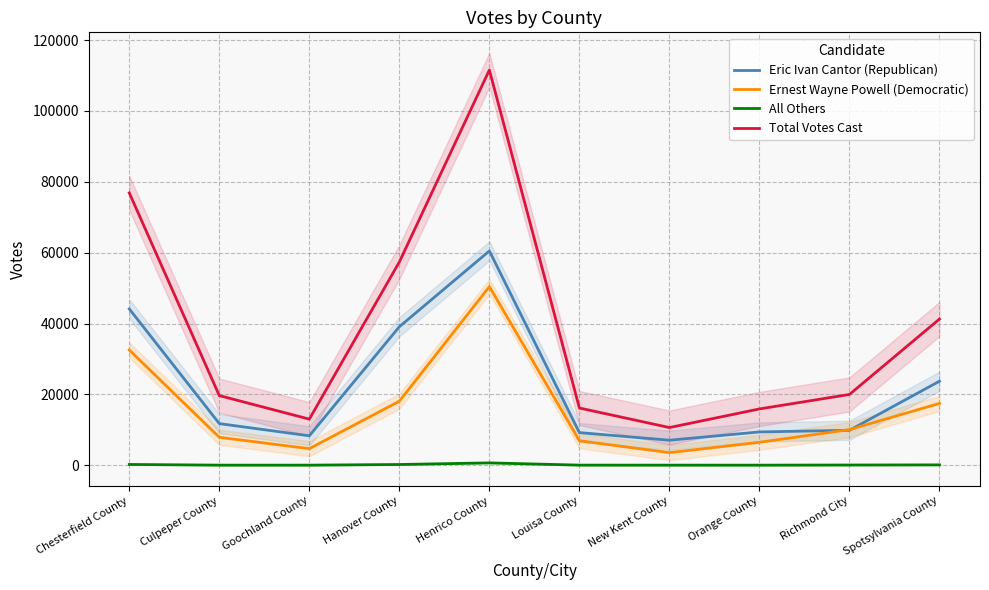

Rank the series at Culpeper County from lowest to highest value.

All Others, Ernest Wayne Powell (Democratic), Eric Ivan Cantor (Republican), Total Votes Cast